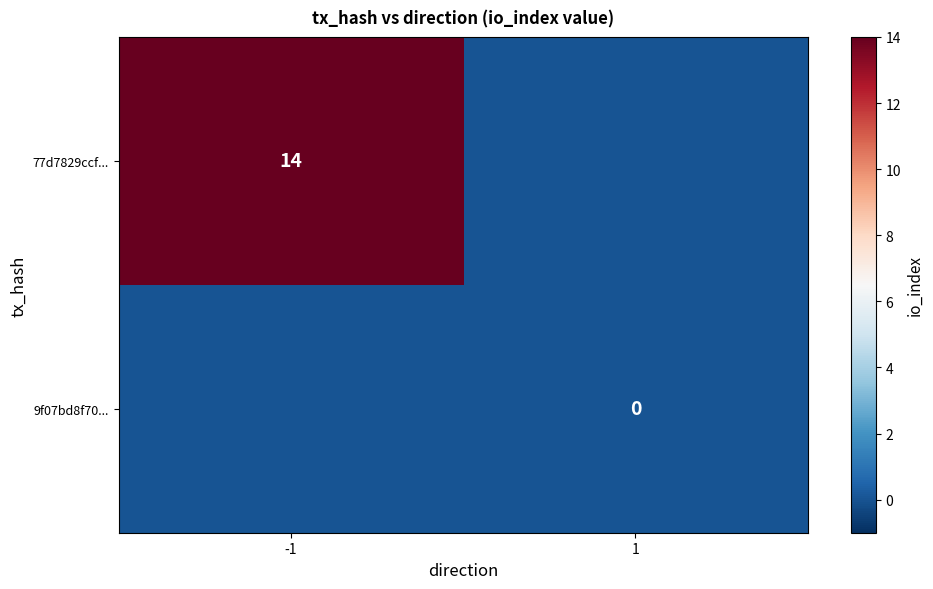

Which category has the lowest value across all series?

1